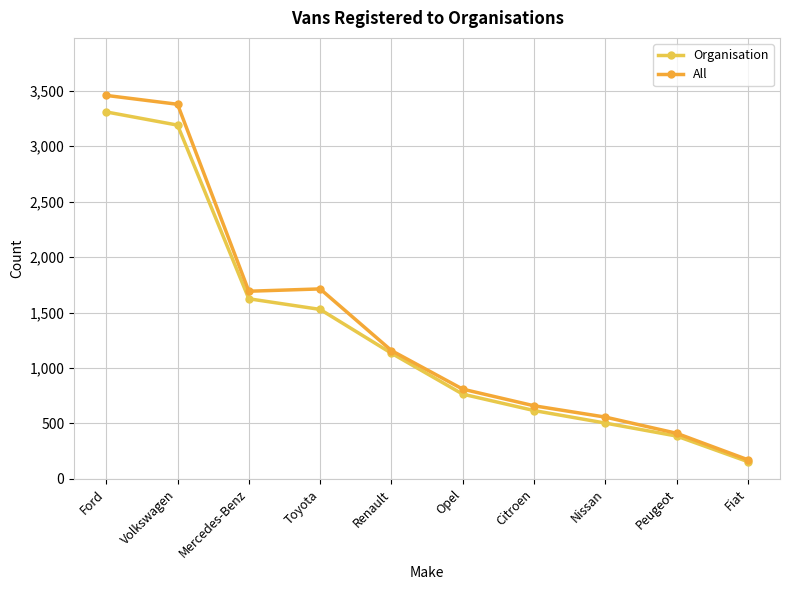

How many categories are shown in the chart?

10